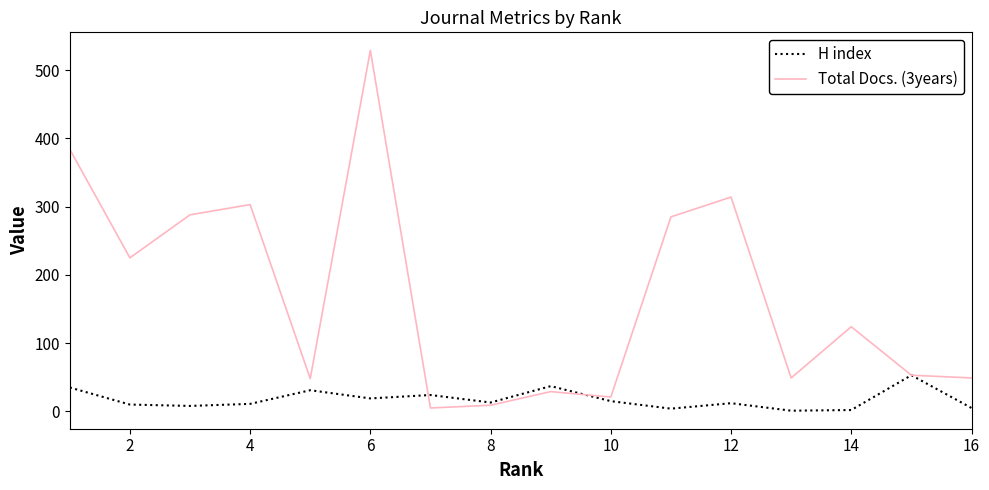

What is the average value of the H index series?

18